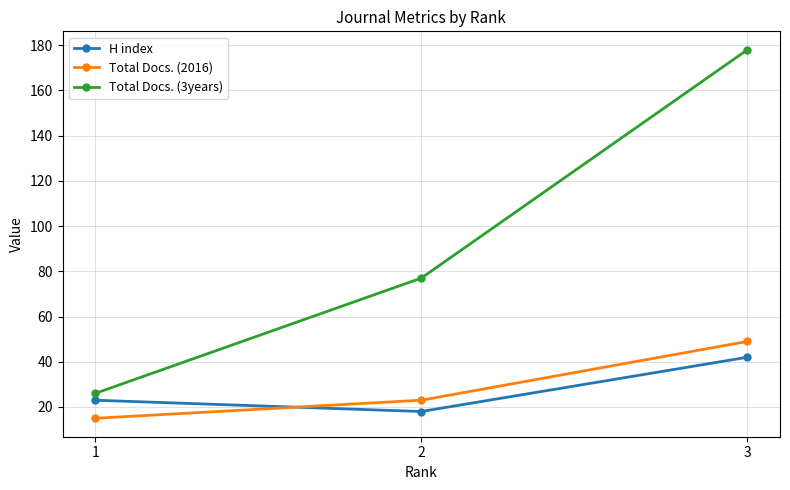

True or false: Total Docs. (3years) has a value of 77 at 2.

True